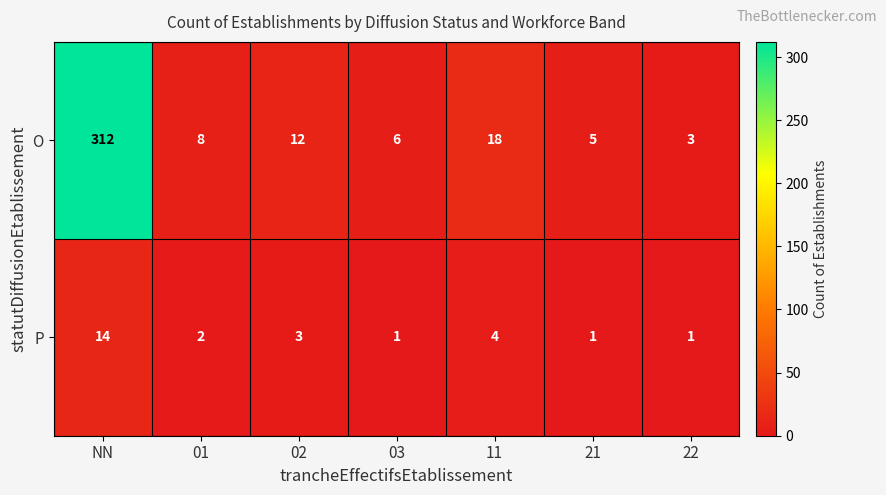

List the series in order of their overall mean, lowest first.

P, O